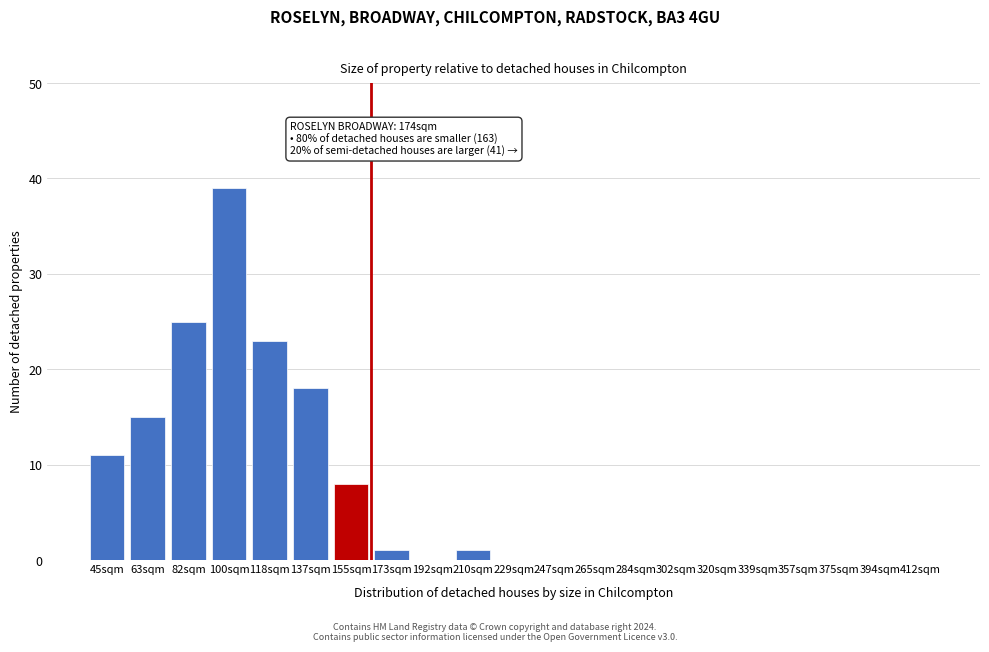

Reading right to left, list all the values displayed in this chart.

412sqm=0	394sqm=0	375sqm=0	357sqm=0	339sqm=0	320sqm=0	302sqm=0	284sqm=0	265sqm=0	247sqm=0	229sqm=0	210sqm=1	192sqm=0	173sqm=1	155sqm=8	137sqm=18	118sqm=23	100sqm=39	82sqm=25	63sqm=15	45sqm=11